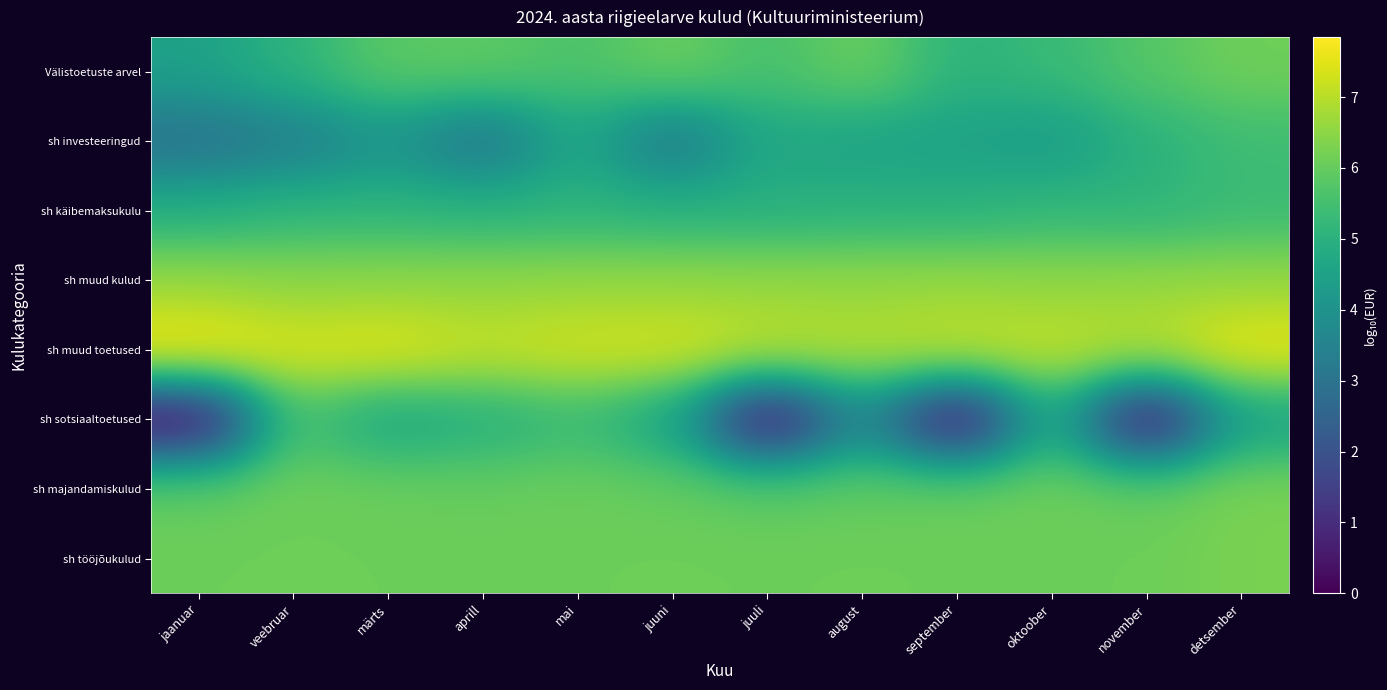

What is the total value across all series at juuli?

40.9